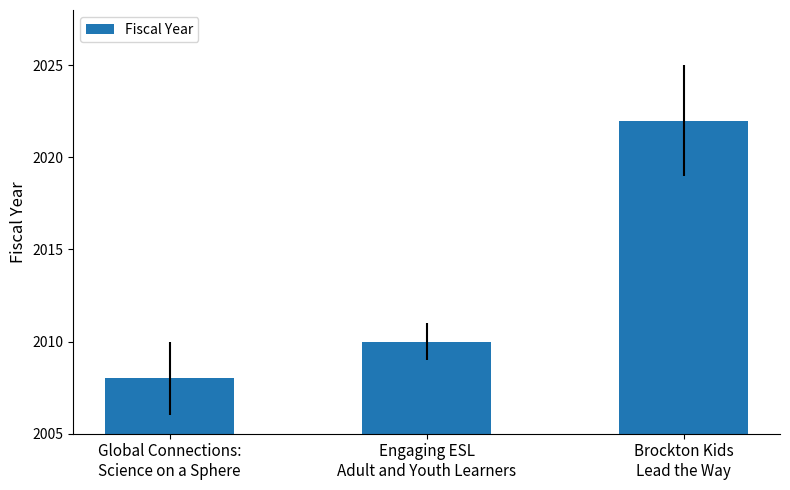

What is the average value?

2013